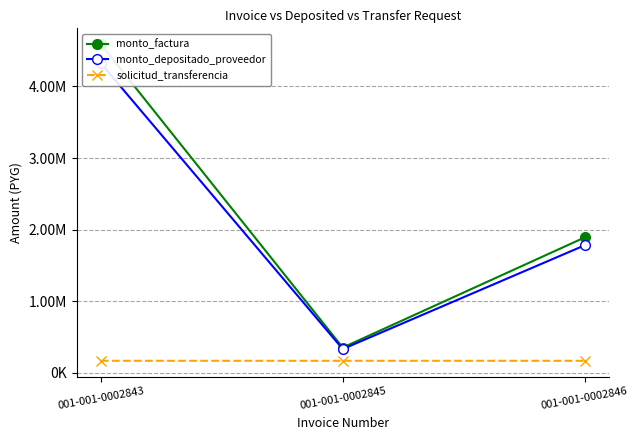

Does the chart have visible grid lines?

Yes